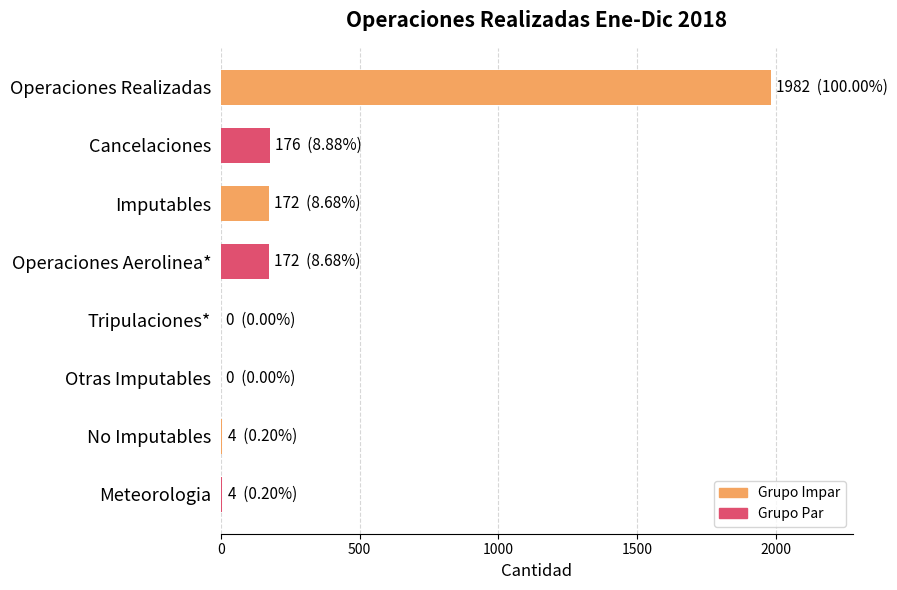

What is the sum of all values?

2510